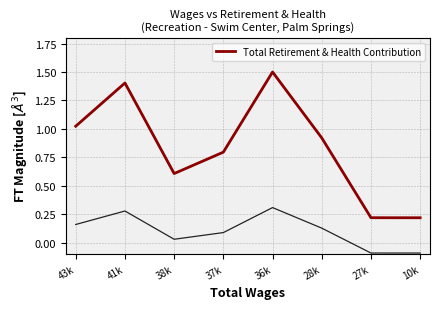

List the labels in order of value, smallest first.

10k, 27k, 38k, 37k, 28k, 43k, 41k, 36k